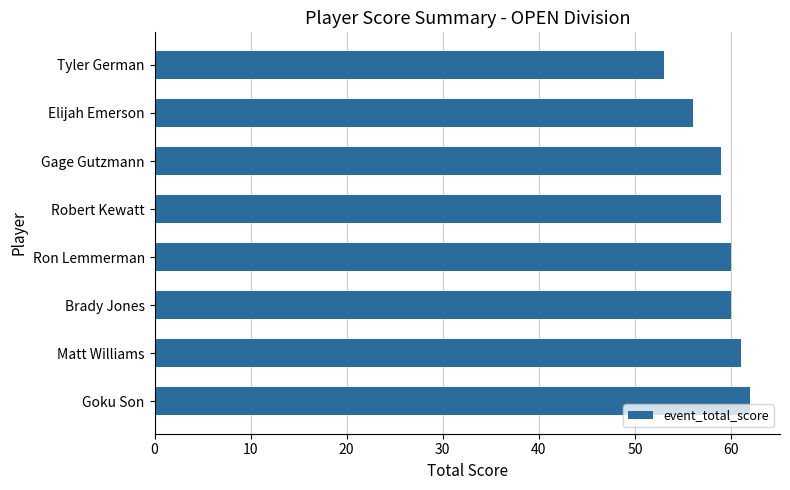

True or false: the data shows 79 at Gage Gutzmann.

False